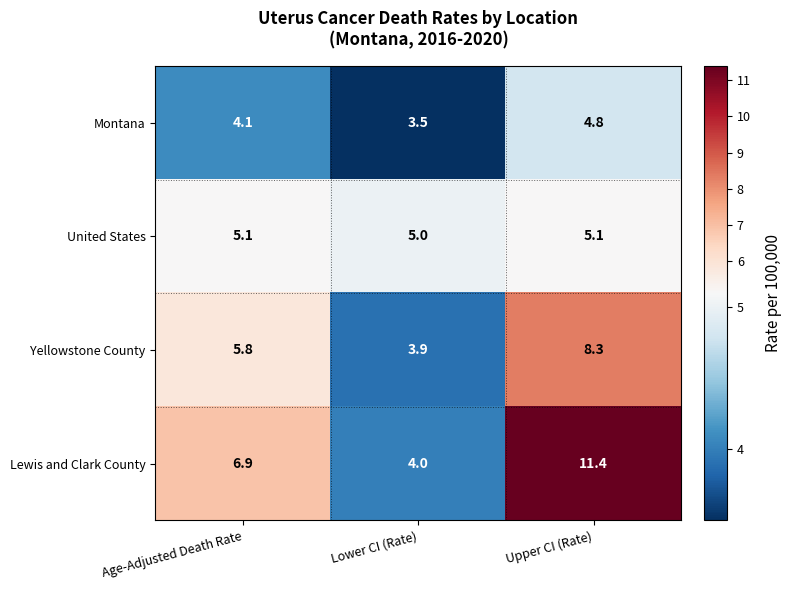

At Lower CI (Rate), list the series in order from largest to smallest.

United States, Lewis and Clark County, Yellowstone County, Montana